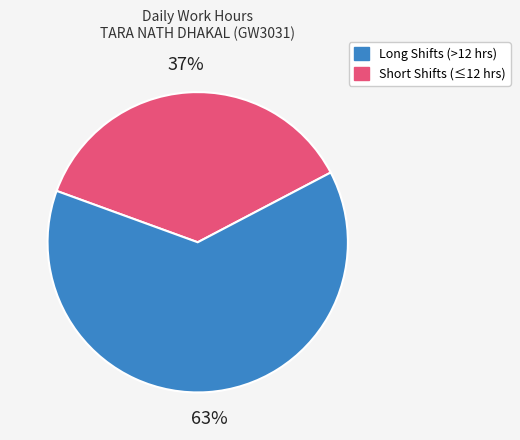

Does any single category account for the majority?

Yes